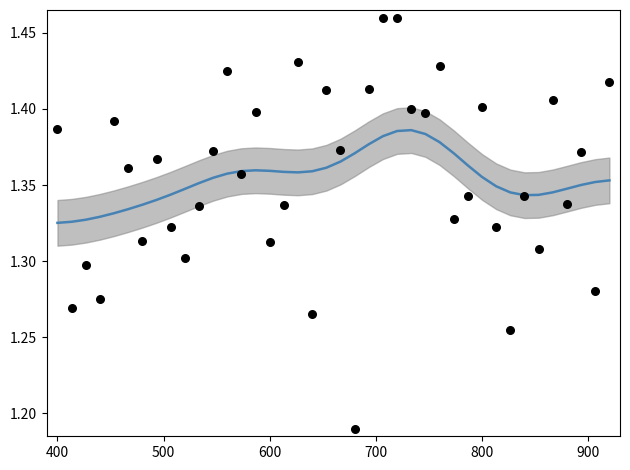

Which series contains the highest Y value?

observed intensity